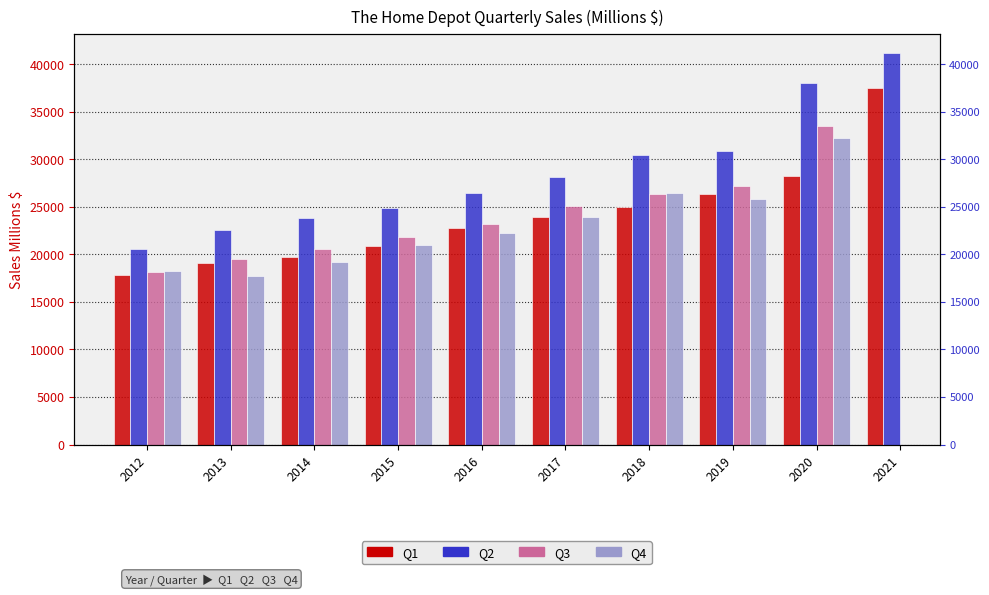

What is the total value across all series at 2019?

110225.0